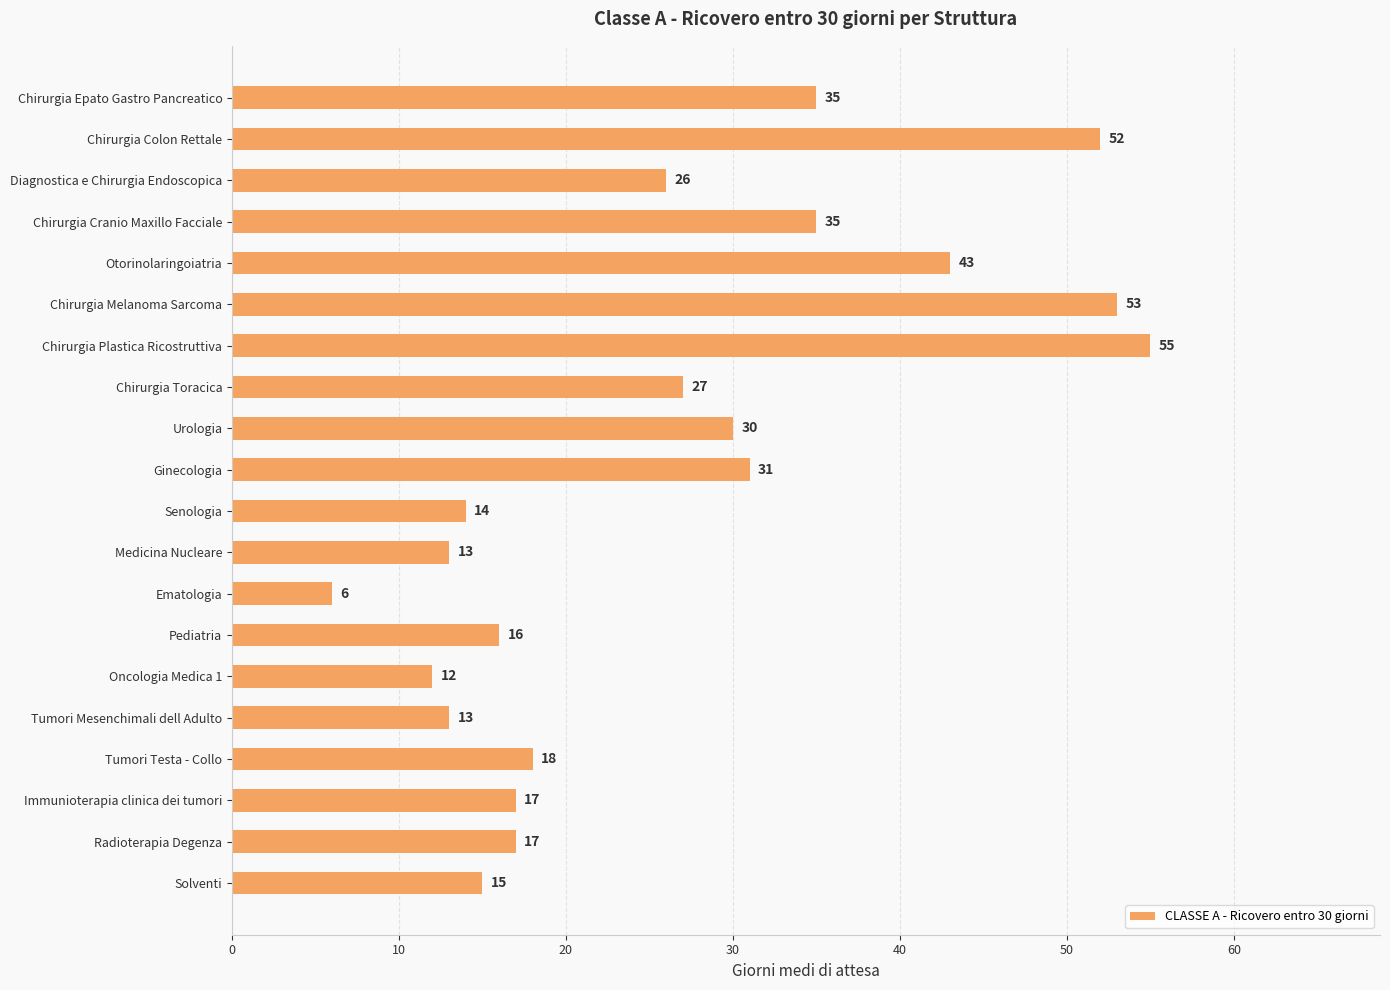

How many data points are less than 26?

10